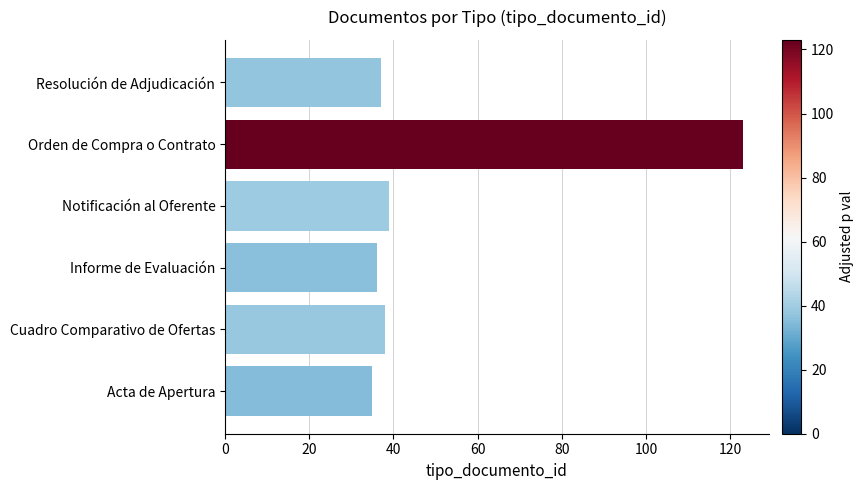

What is the difference between the values at Notificación al Oferente and Acta de Apertura?

4